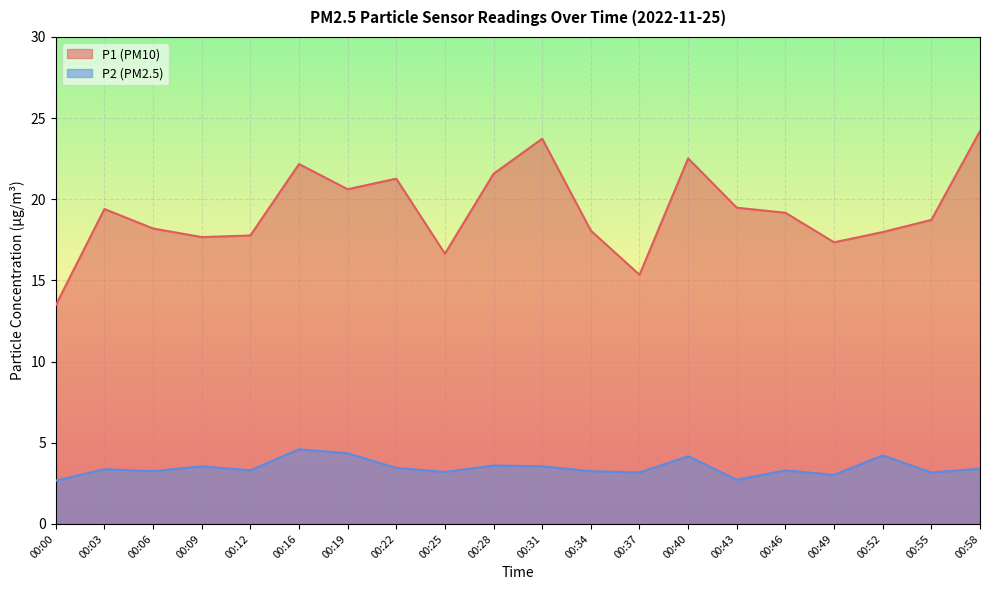

Is it true that P1 equals 14.0 at 00:19?

False